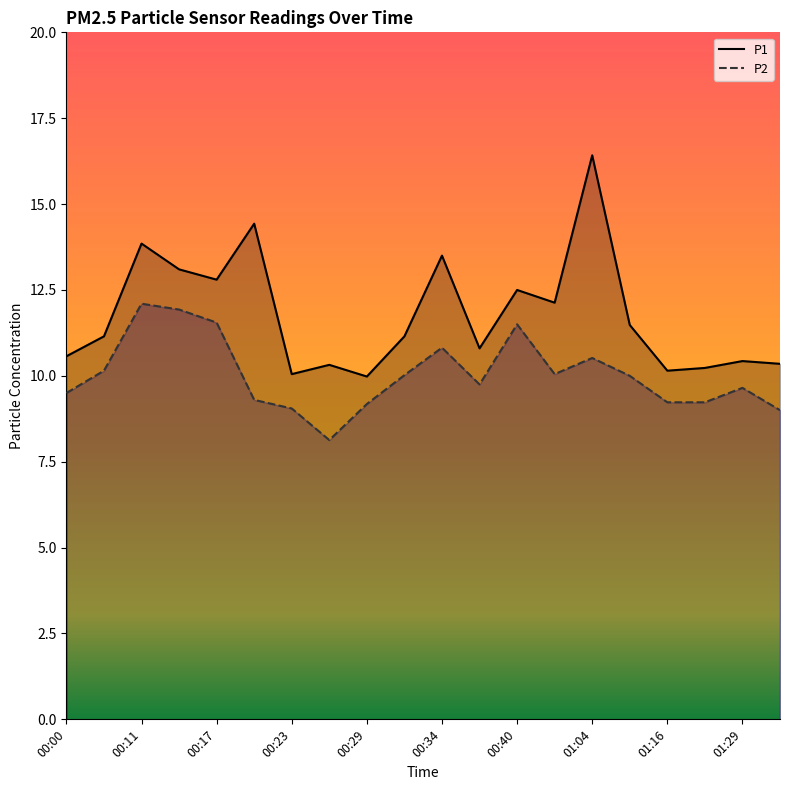

How many lines are shown in the chart?

2